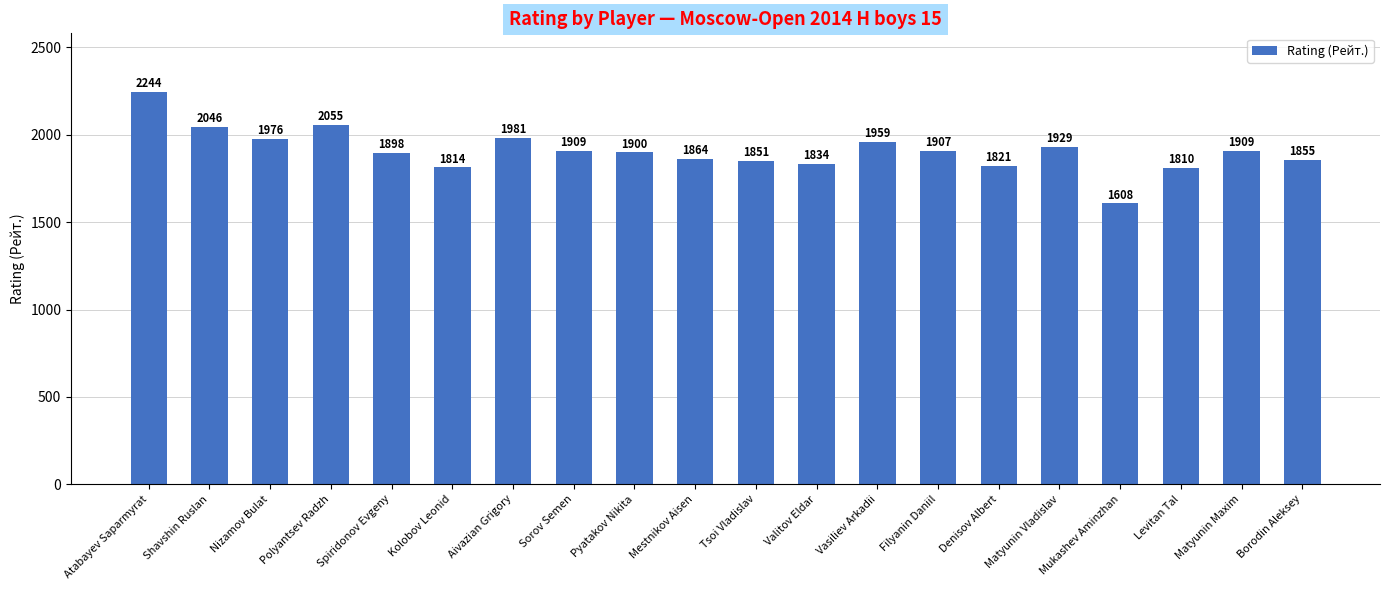

The chart shows a value of 2555 at Tsoi Vladislav. True or false?

False